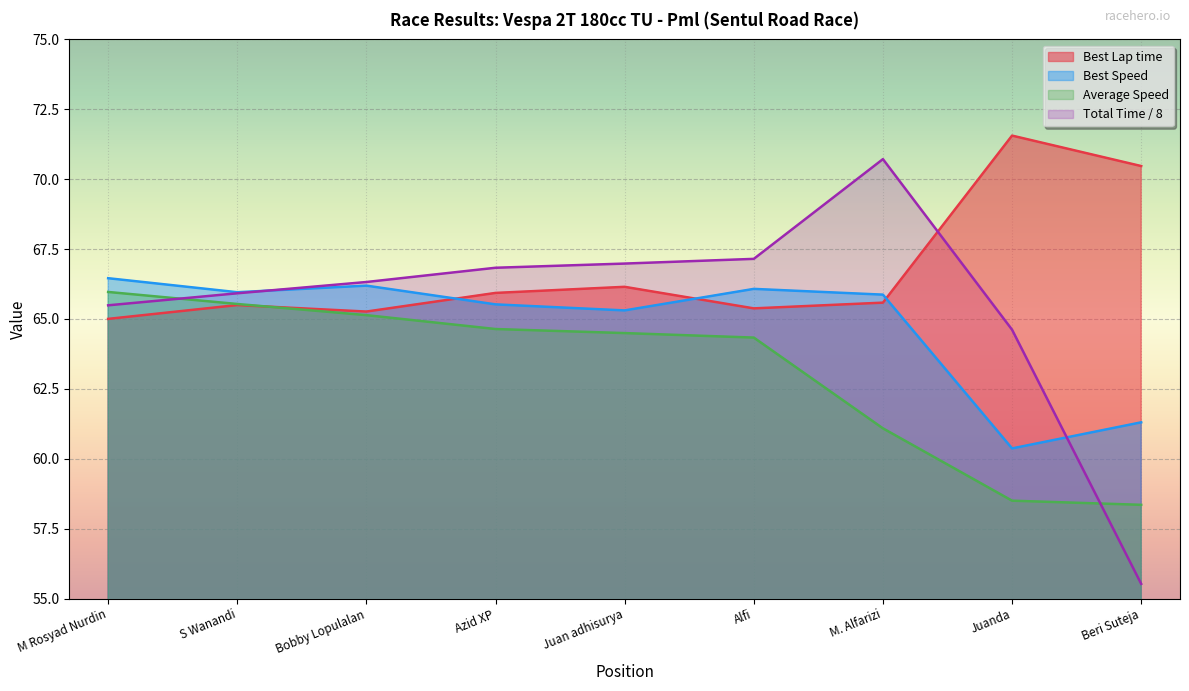

What is the total value across all series at Beri Suteja?

245.6